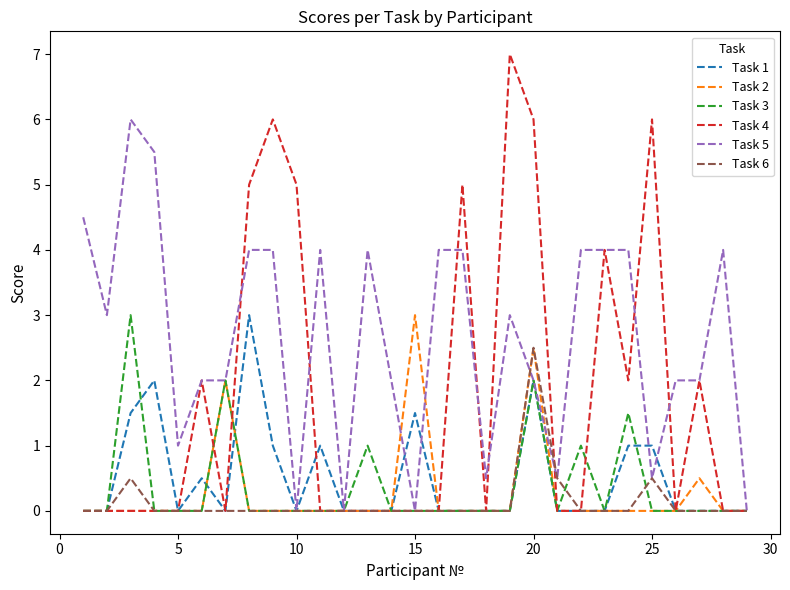

Which series has the widest spread of values?

Task 4